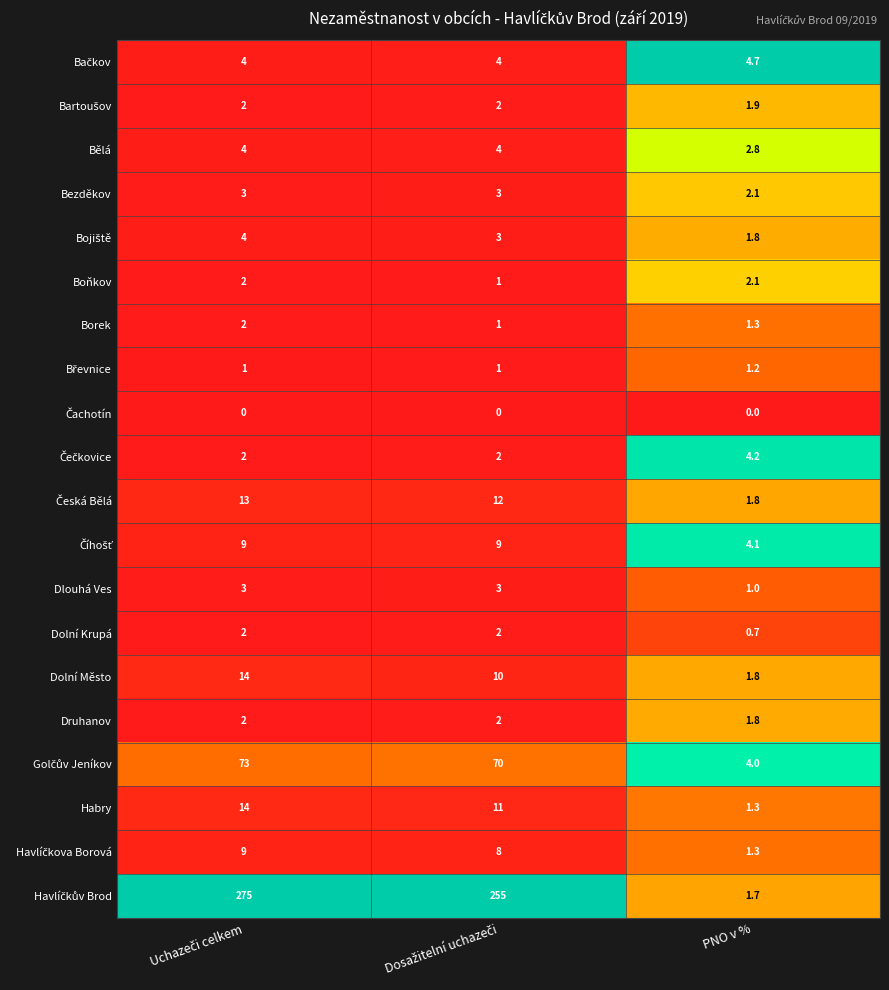

At how many categories does at least one series exceed 0?

3